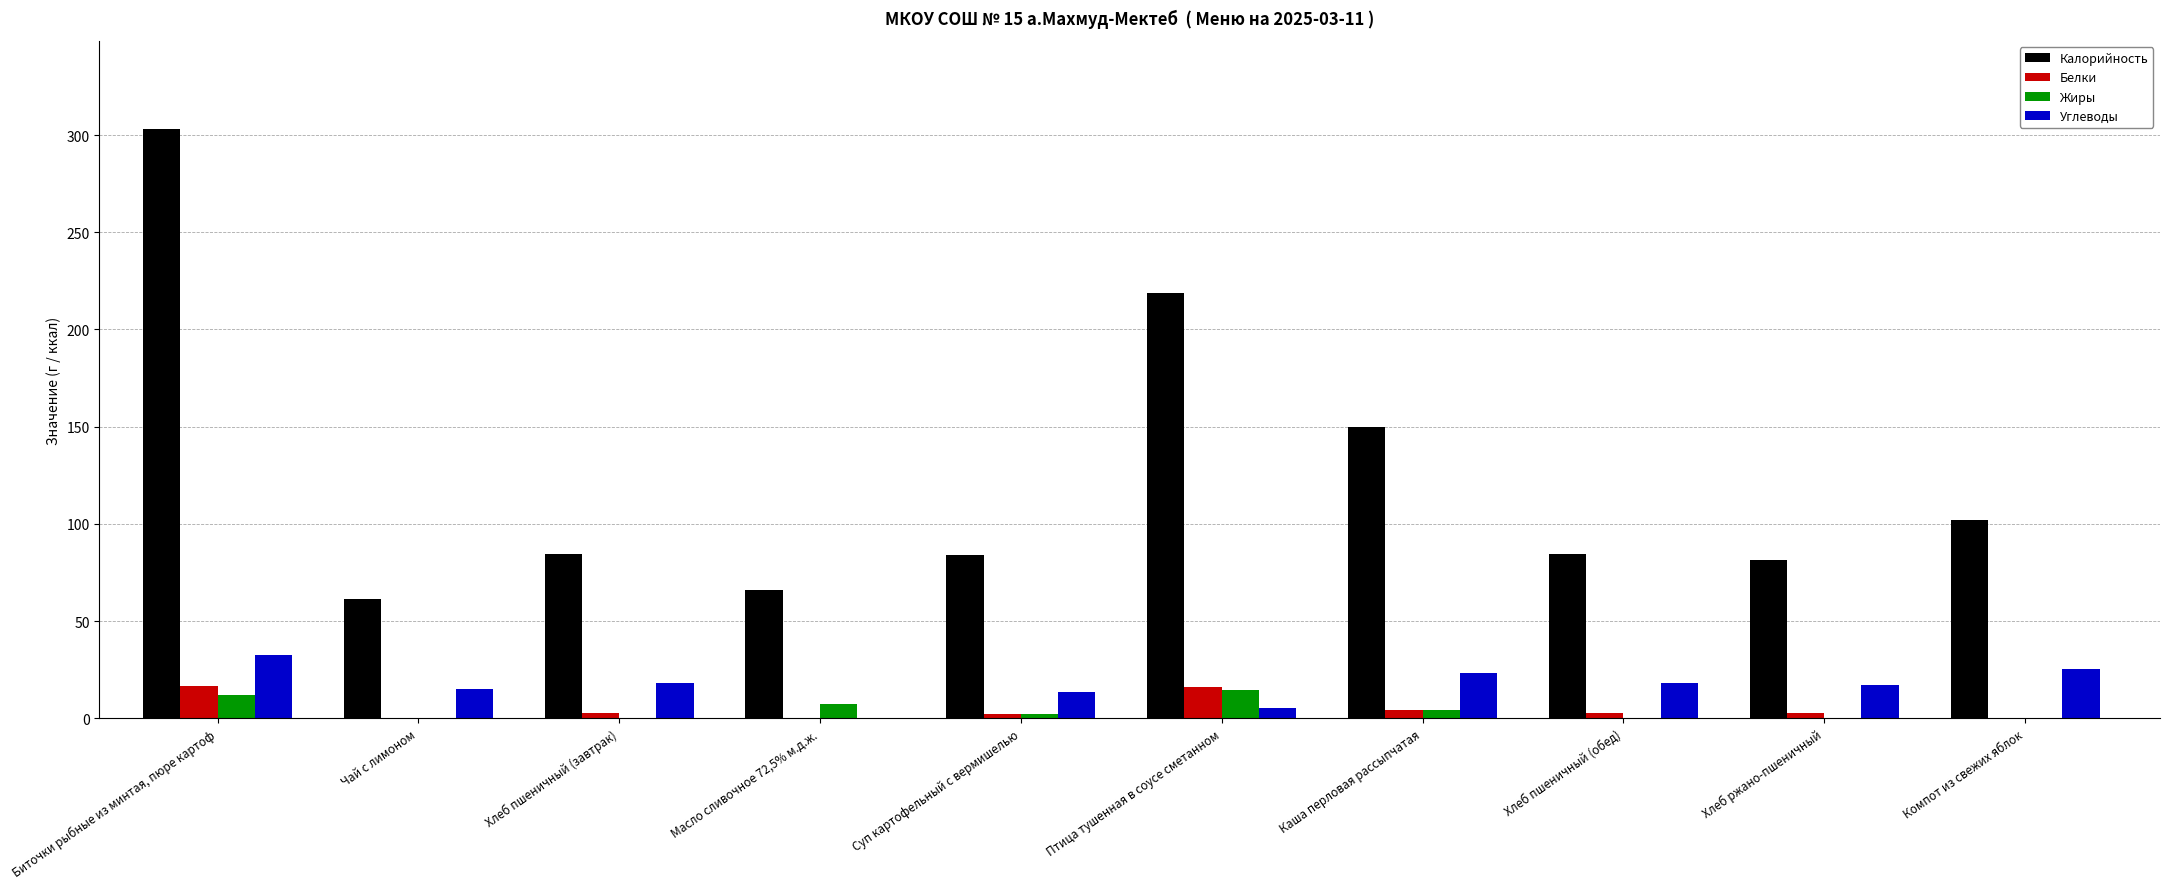

The Белки series shows 0.1 at Масло сливочное 72,5% м.д.ж.. True or false?

True